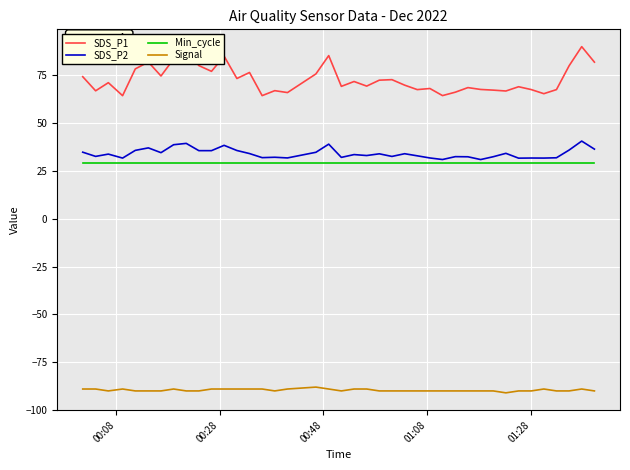

List the series in order of their peak value, lowest first.

Signal, Min_cycle, SDS_P2, SDS_P1